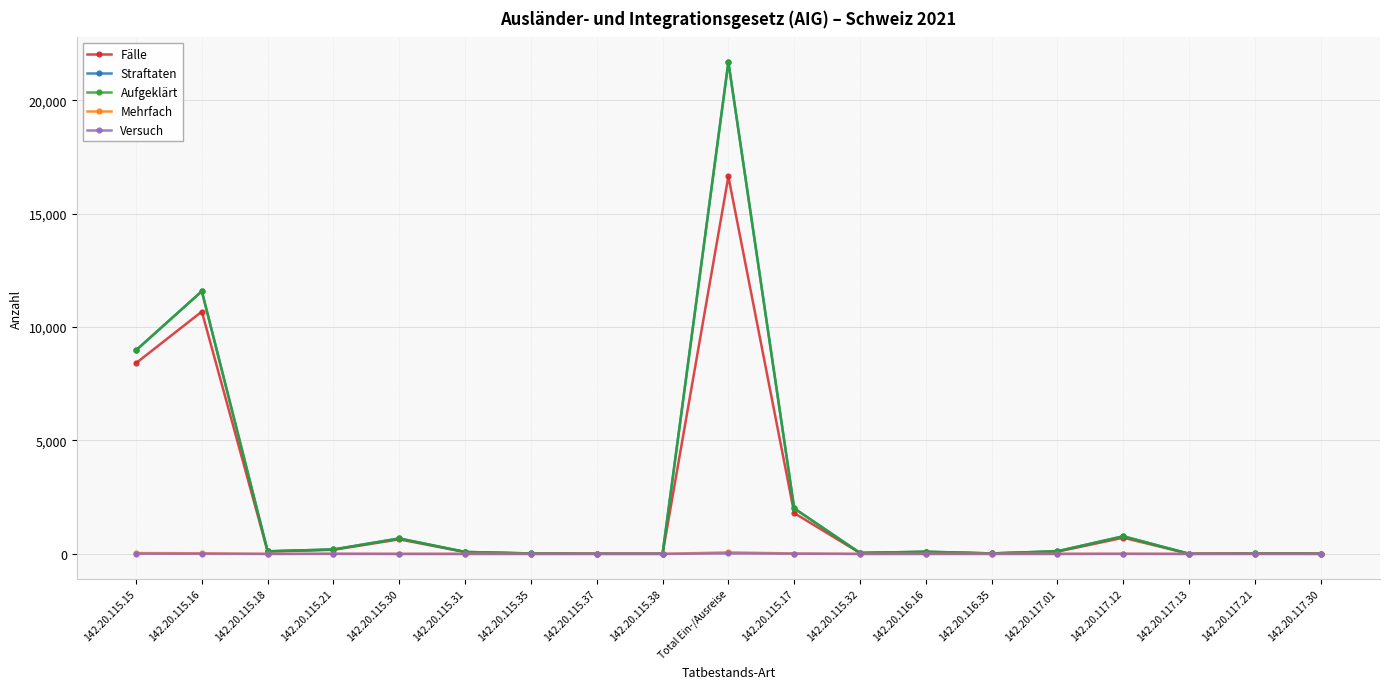

What is the spread (max minus min) of values at 142.20.115.35?

20